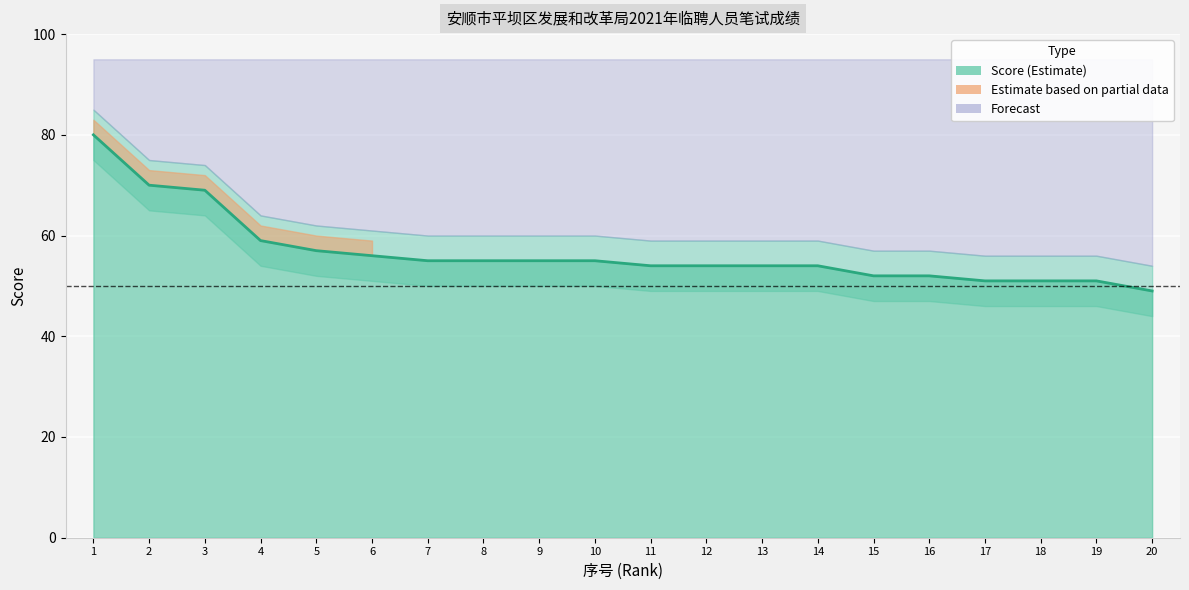

True or false: the data has more than 0 interior local peaks.

False